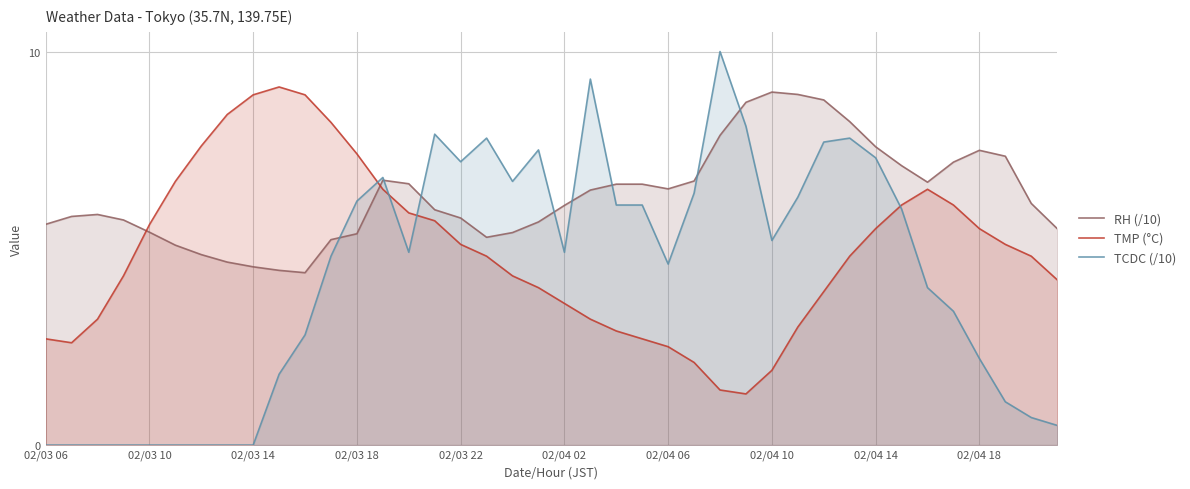

Which series has the largest range (max minus min)?

TCDC (/10)